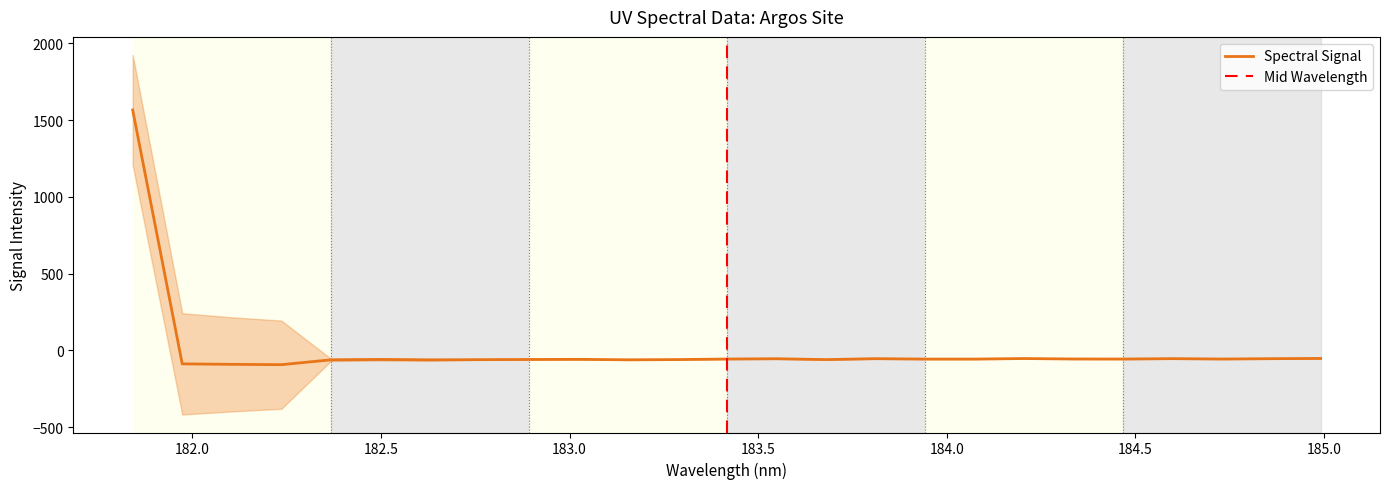

Which label corresponds to the smallest value in the chart?

182.2359681898